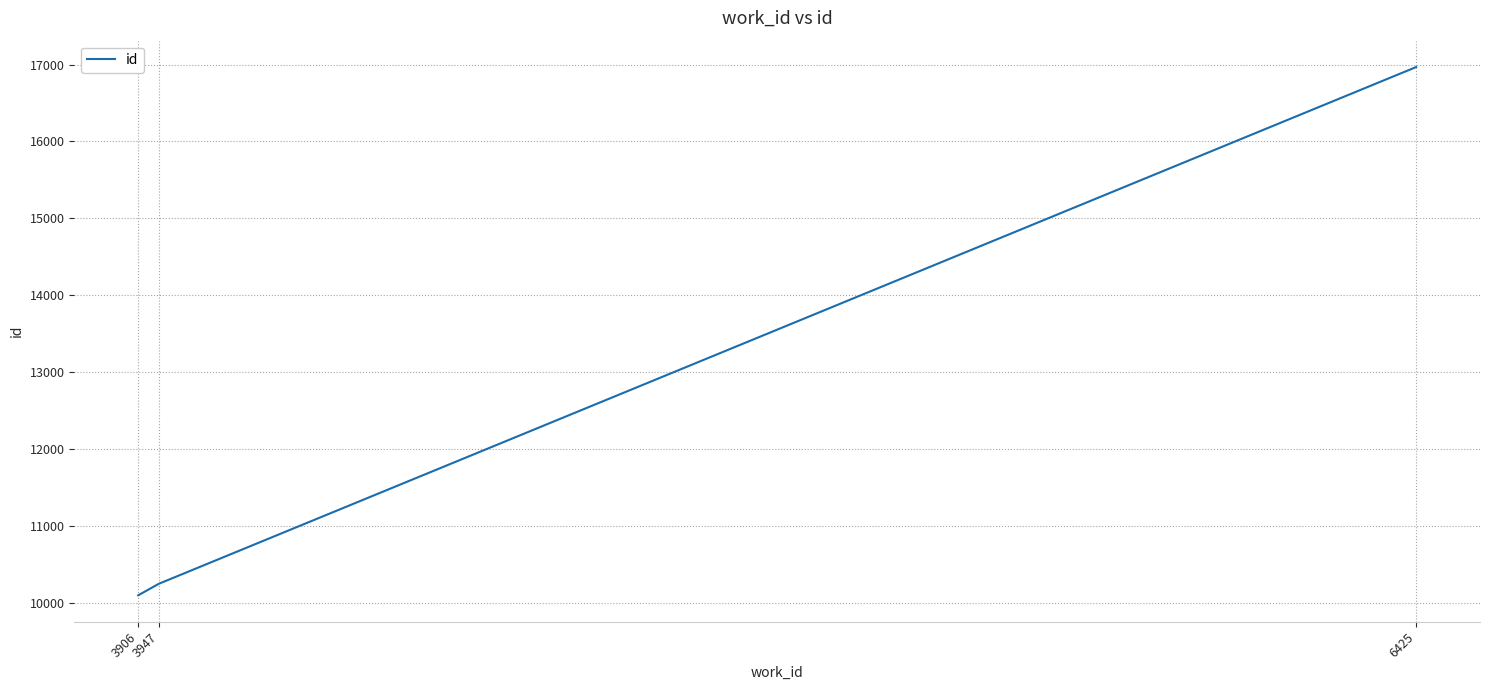

How many lines are shown in the chart?

1